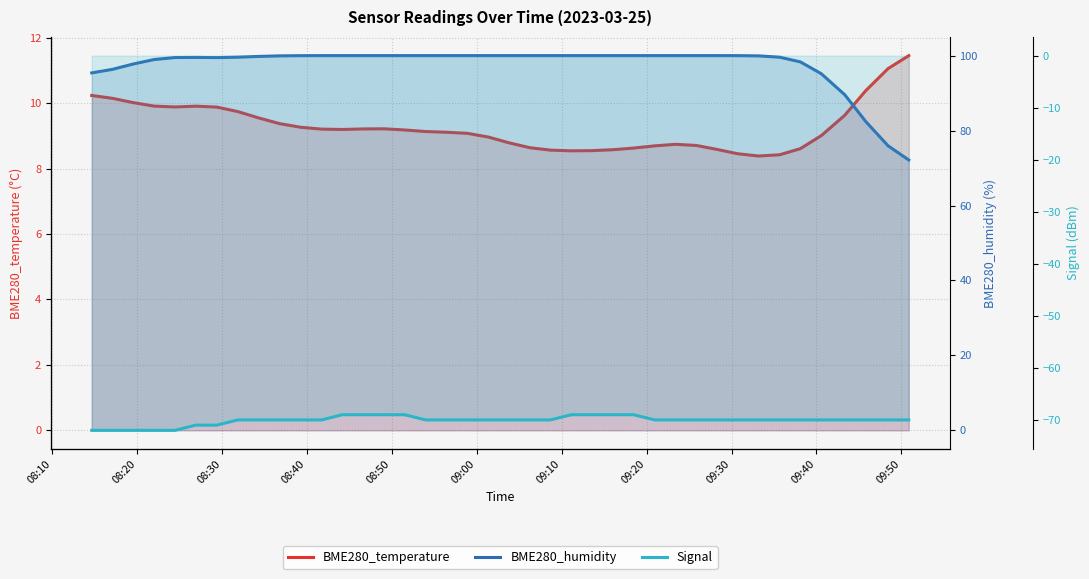

True or false: Signal has more than 1 points higher than both neighbors.

False